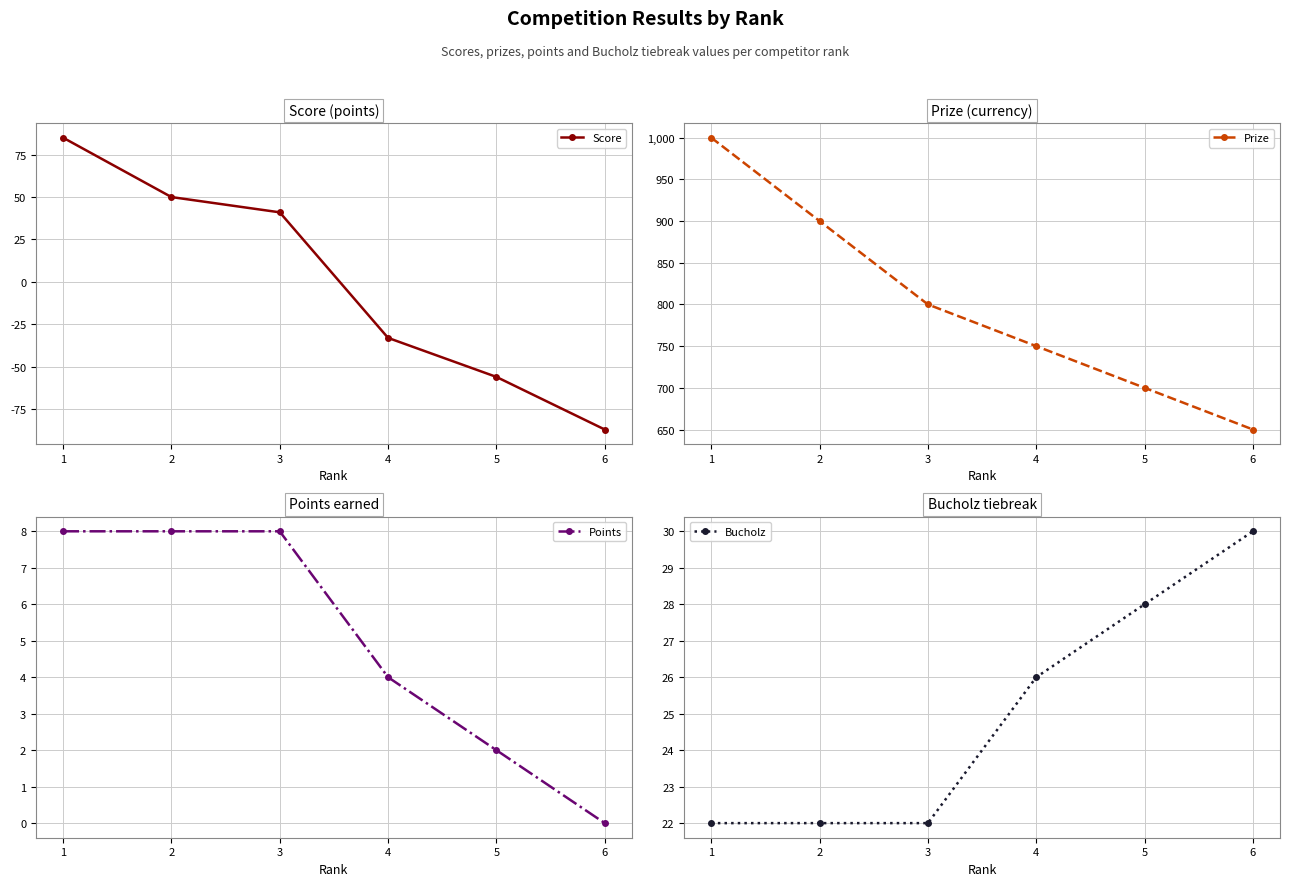

At 1, list the series in order from smallest to largest.

Points, Bucholz, Score, Prize